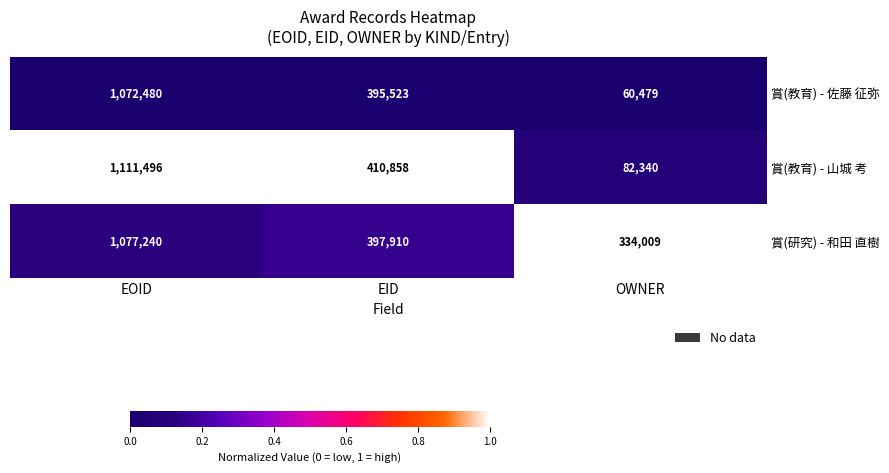

Which series has the widest spread of values?

賞(教育) - 山城 考